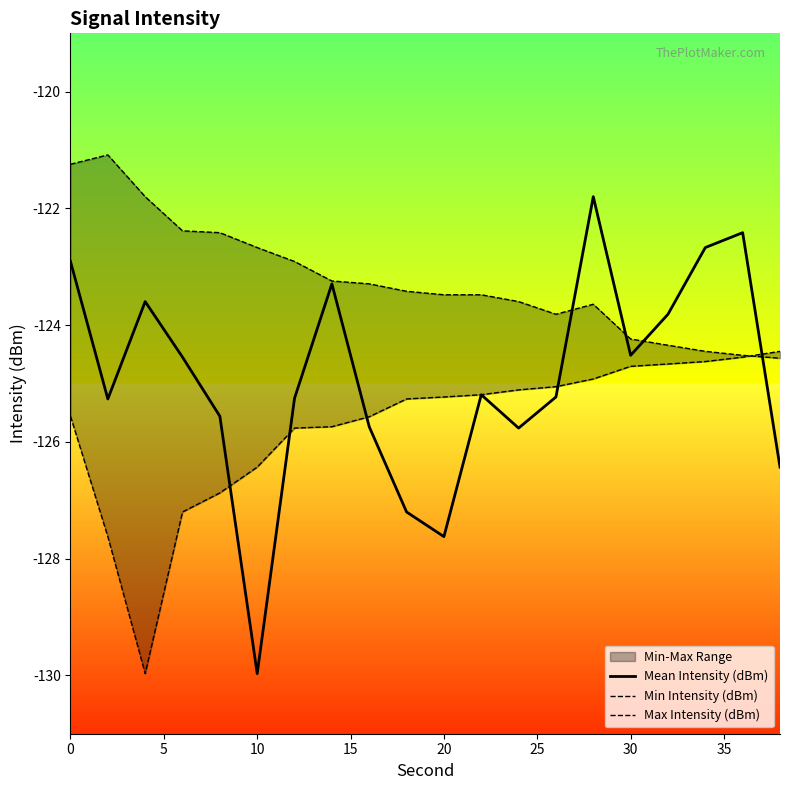

What is the average value of the Mean Intensity (dBm) series?

-124.9